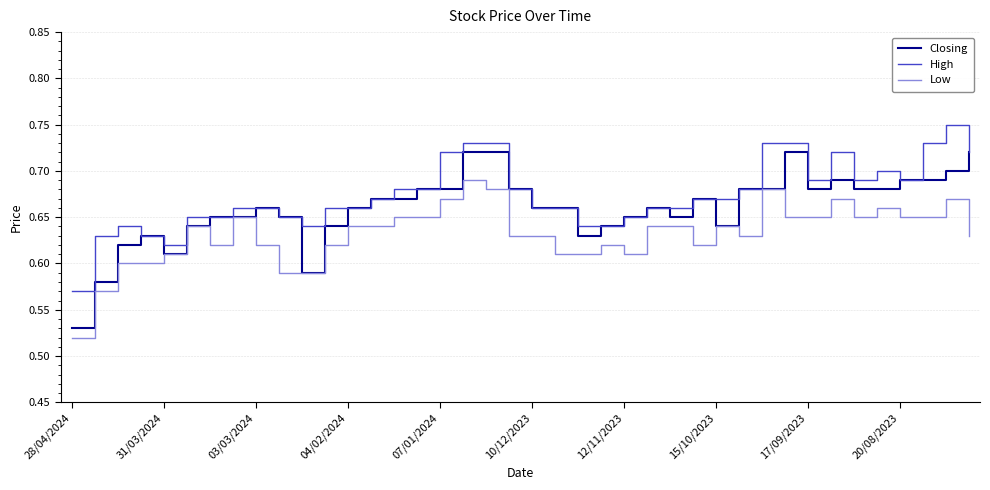

At how many categories does at least one series exceed 0?

40